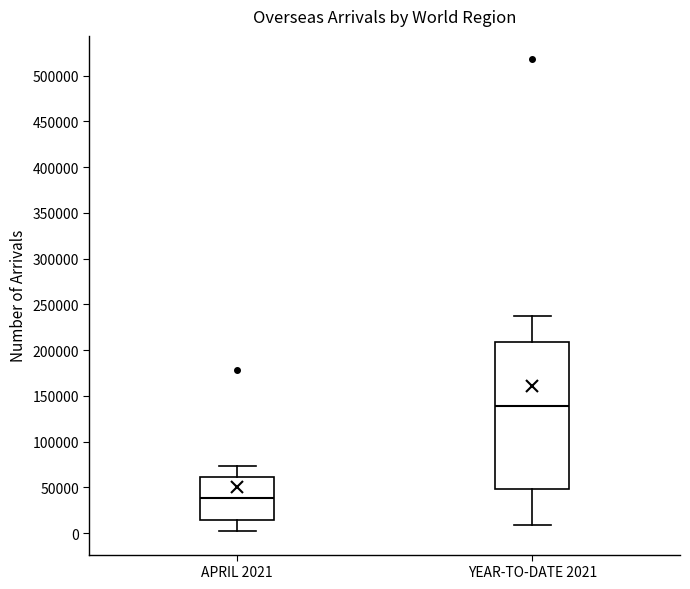

Reading left to right, read every box against the y-axis: the position of its median line, the range the box covers, and the ends of its whiskers. The values are not printed on the chart, so give them approximately, as read against the axis.

APRIL 2021: median 40000, box 15000 to 60000, whiskers 0 to 75000
YEAR-TO-DATE 2021: median 140000, box 50000 to 210000, whiskers 10000 to 235000